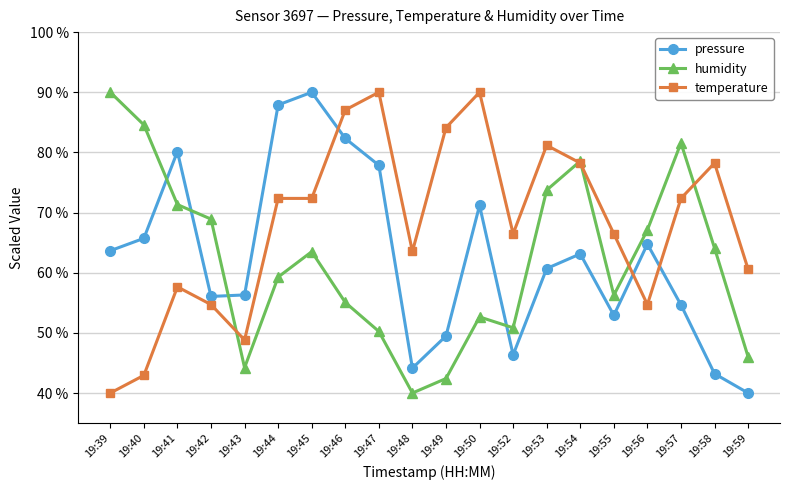

Is the value of humidity at 19:59 greater than the value of temperature at 19:43?

No